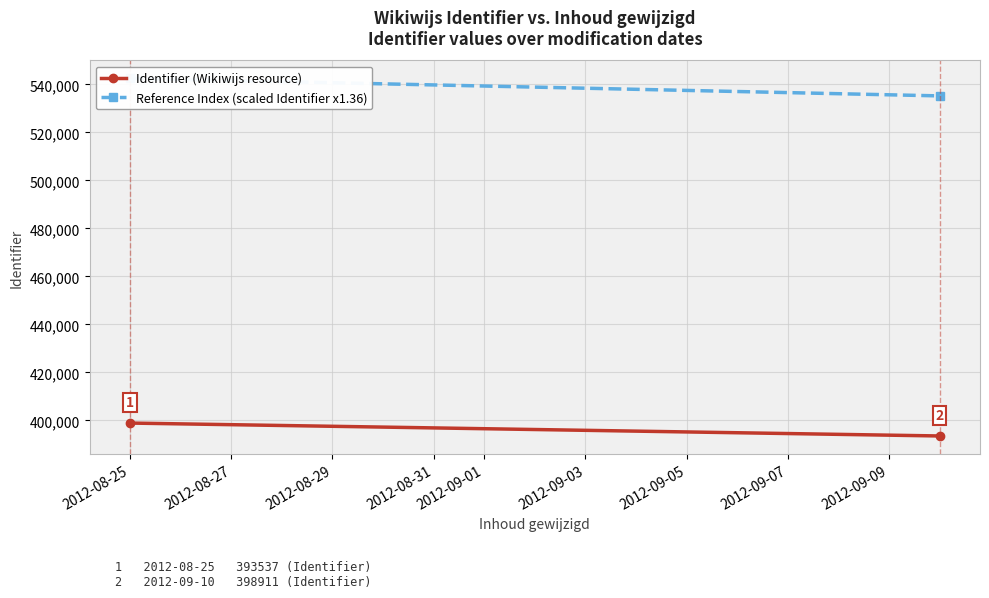

Which series has the largest total across all categories?

Reference Index (scaled Identifier x1.36)